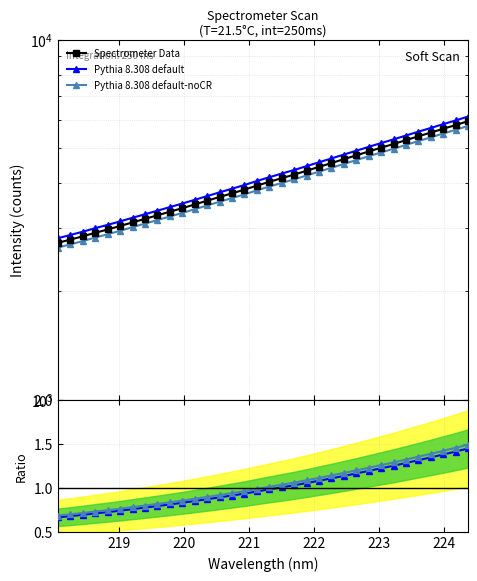

How many lines are shown in the chart?

5